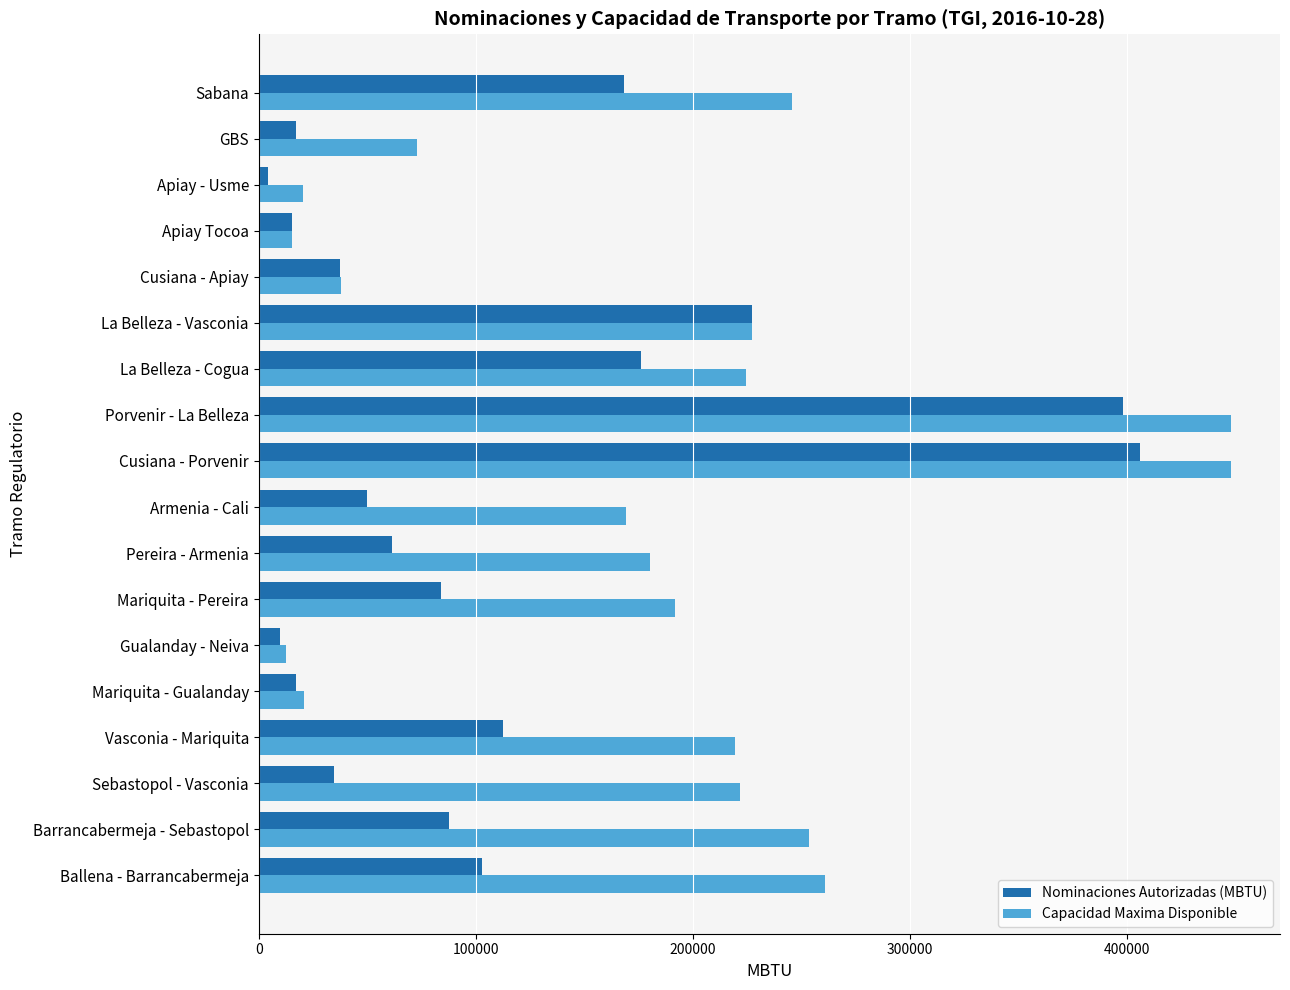

At how many categories does at least one series exceed 205748?

9